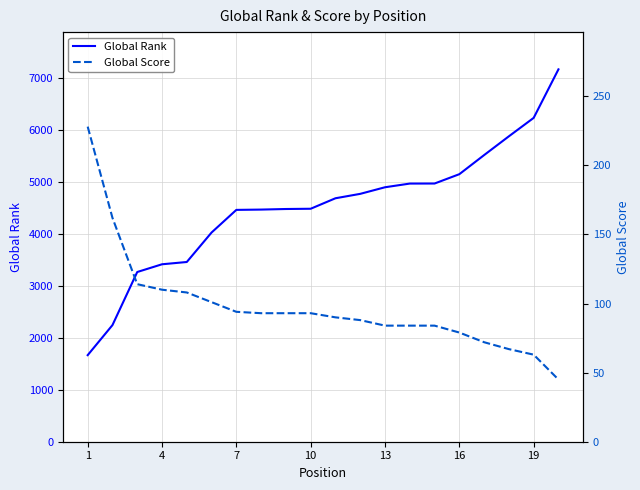

Does the chart have visible grid lines?

Yes